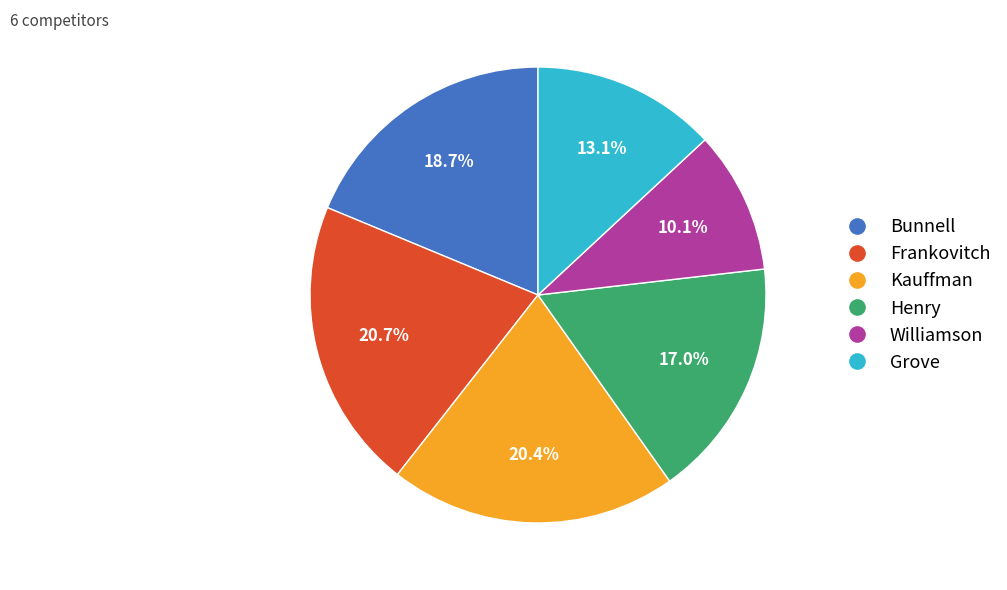

How many segments does this pie chart have?

6